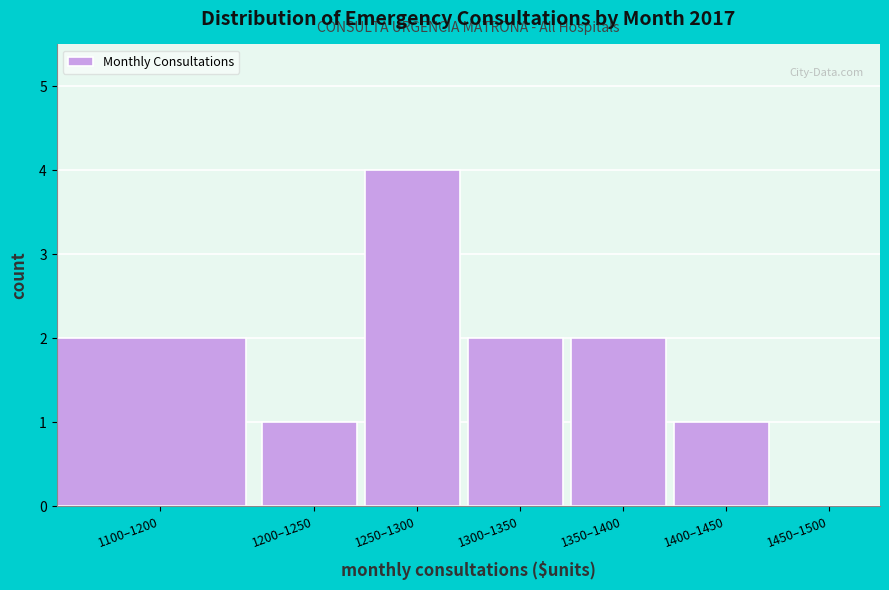

Reading right to left, what are all the values shown in this chart?

1450–1500=0	1400–1450=1	1350–1400=2	1300–1350=2	1250–1300=4	1200–1250=1	1100–1200=2